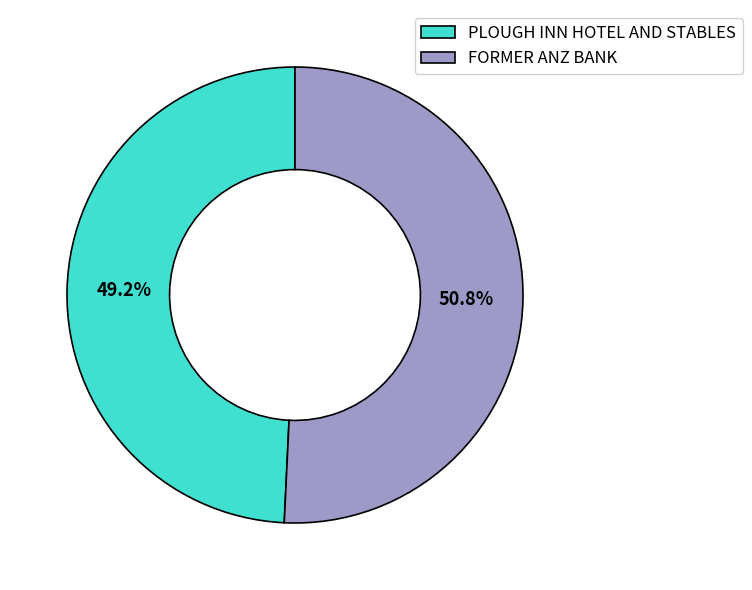

Is the sum of PLOUGH INN HOTEL AND STABLES and FORMER ANZ BANK greater than half?

Yes